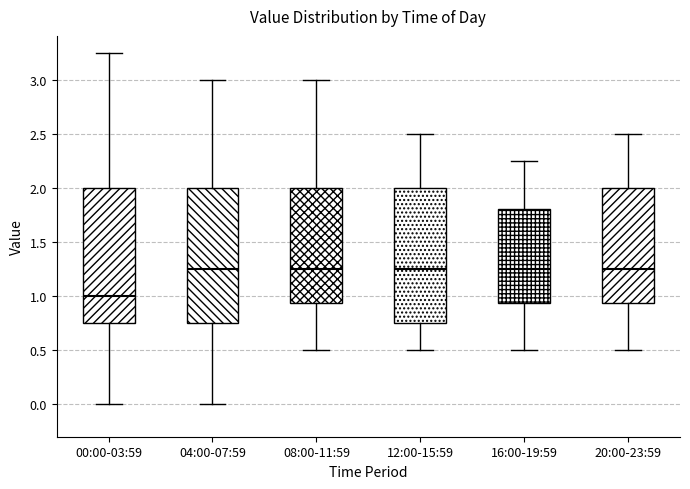

Where does the upper whisker of the box for 16:00-19:59 end on the y-axis? The values are not printed on the chart, so give them approximately, as read against the axis.

2.25